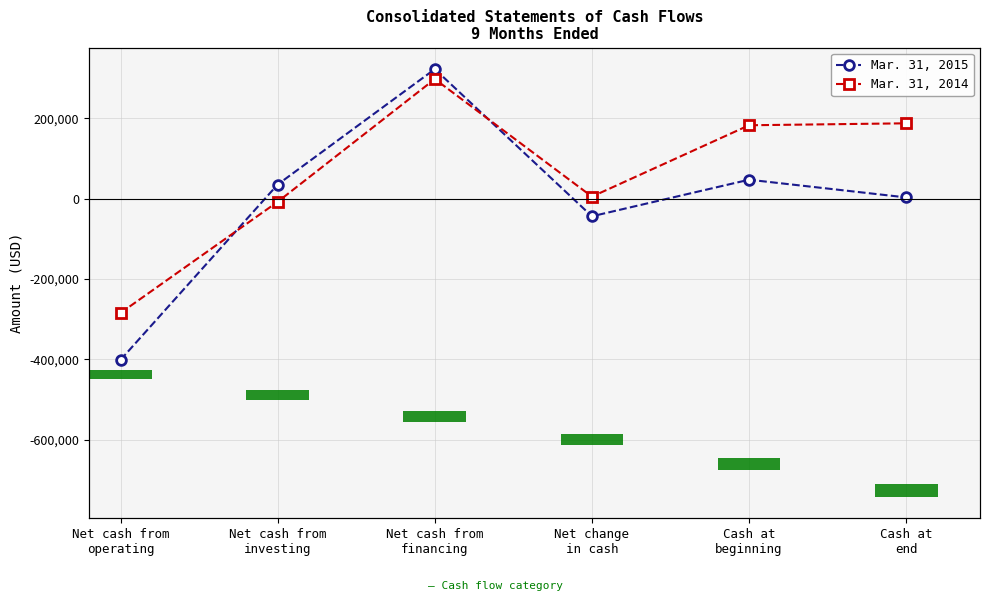

What is the label of the 5th bar from the left?

Cash at
beginning